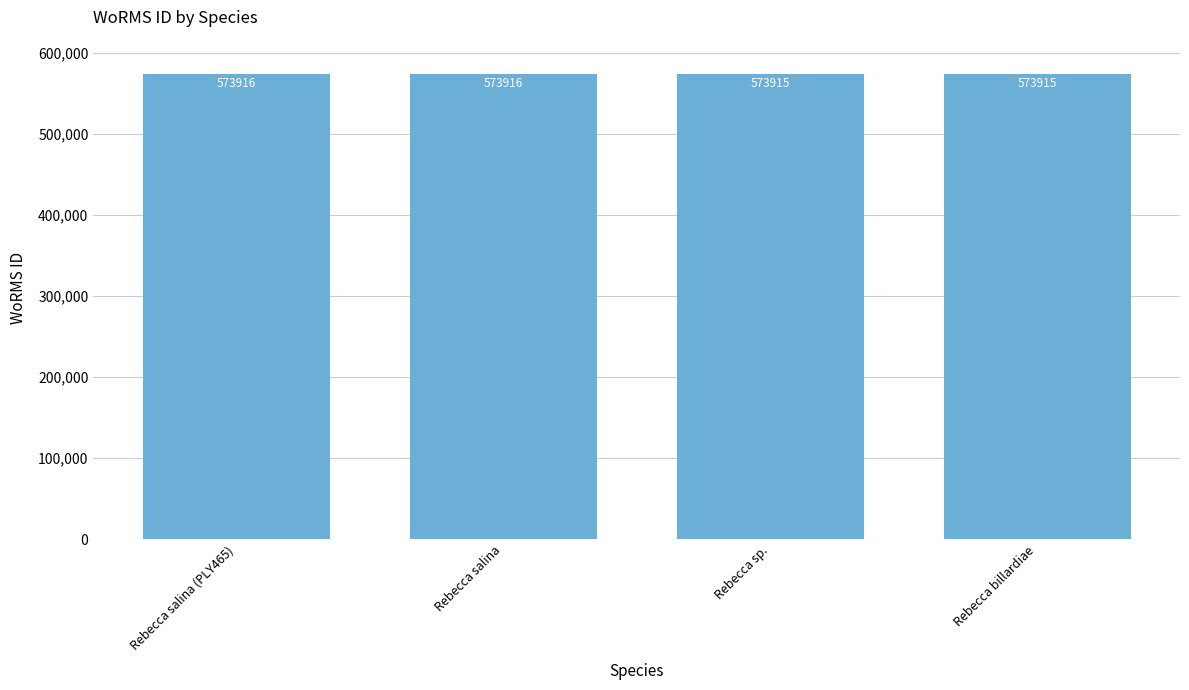

What is the approximate value at Rebecca salina?

573916